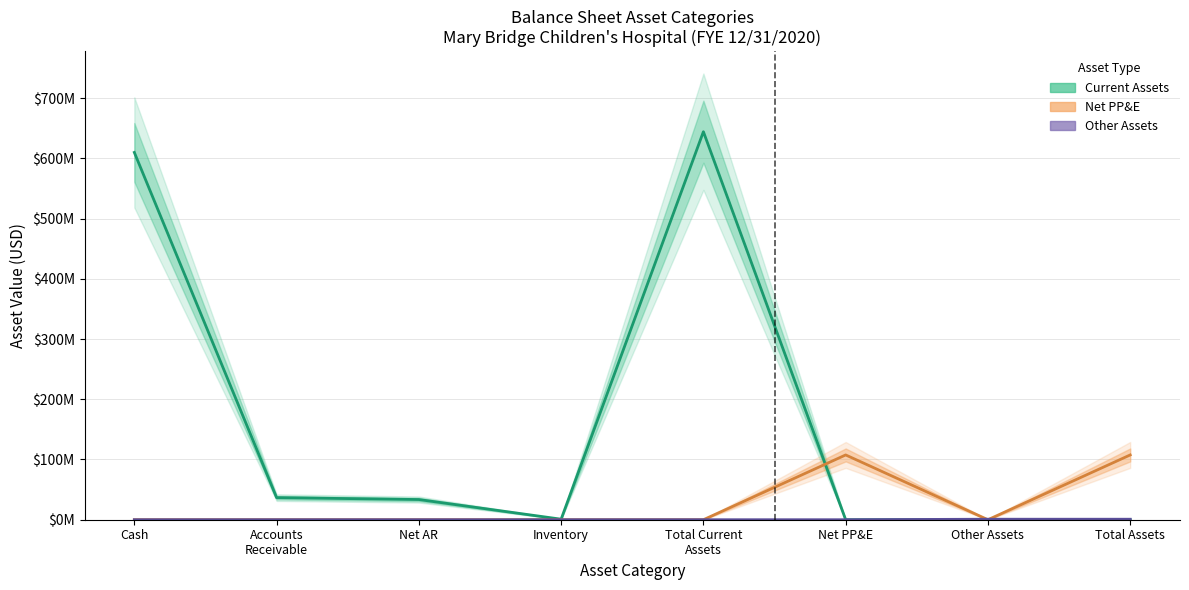

Is the value of Other Assets at Net AR greater than the value of Current Assets at Cash?

No